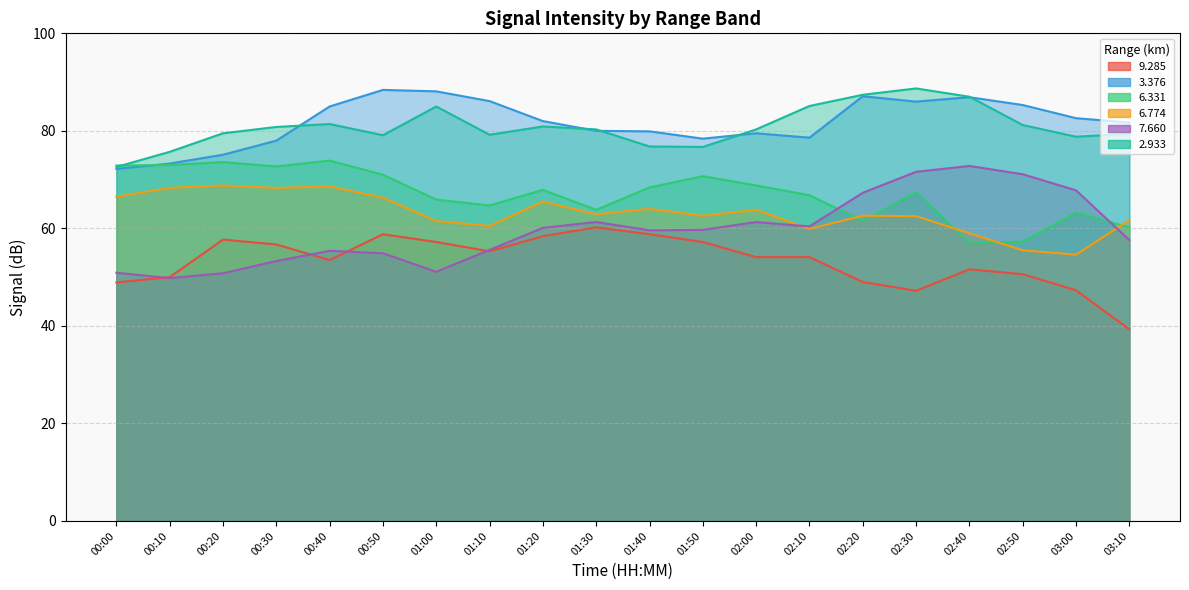

Rank the categories by   9.285 value from lowest to highest.

03:10, 02:30, 03:00, 00:00, 02:20, 00:10, 02:50, 02:40, 00:40, 02:00, 02:10, 01:10, 00:30, 01:00, 01:50, 00:20, 01:20, 00:50, 01:40, 01:30